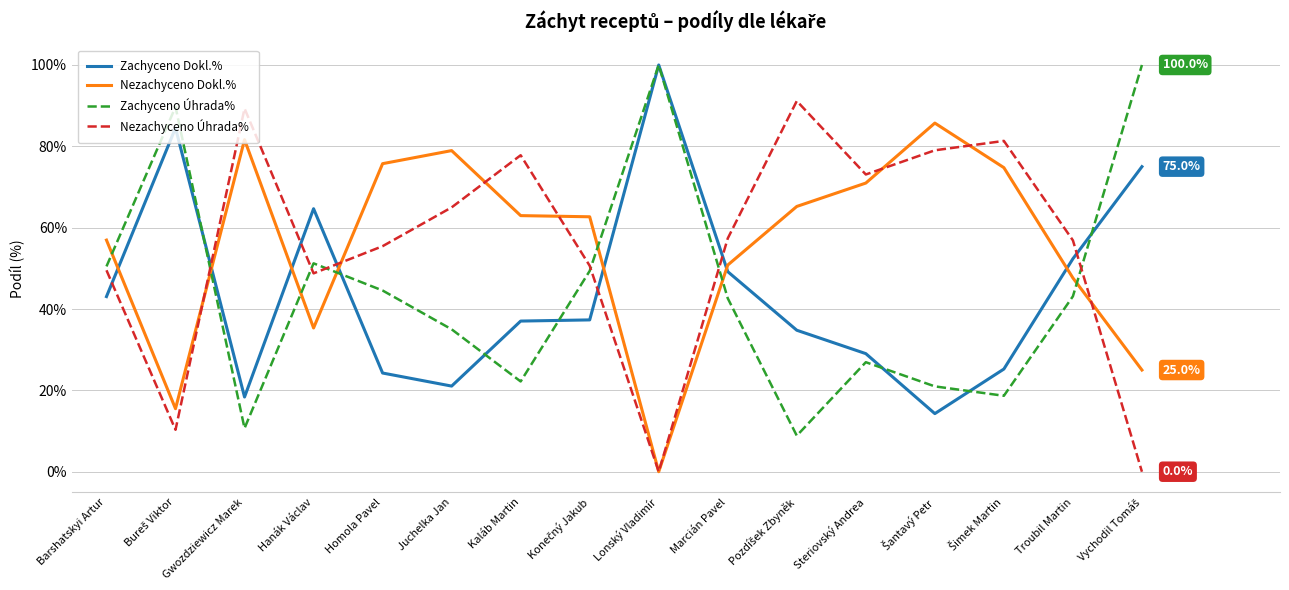

How many lines are shown in the chart?

4